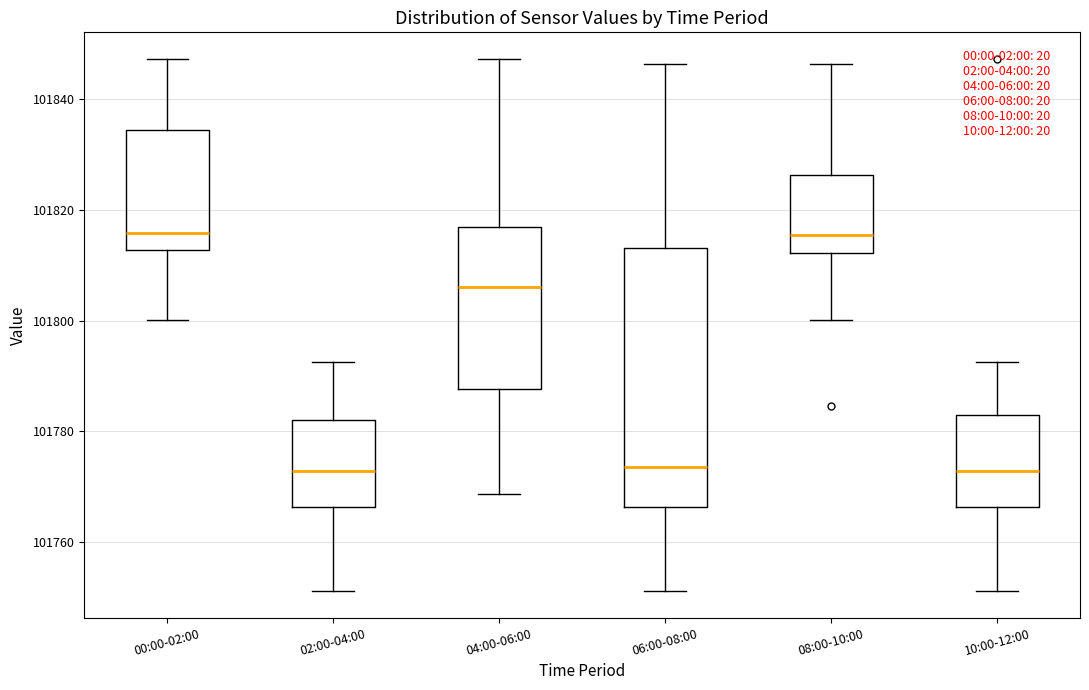

Where does the upper whisker of the box for 02:00-04:00 end on the y-axis? The values are not printed on the chart, so give them approximately, as read against the axis.

101792